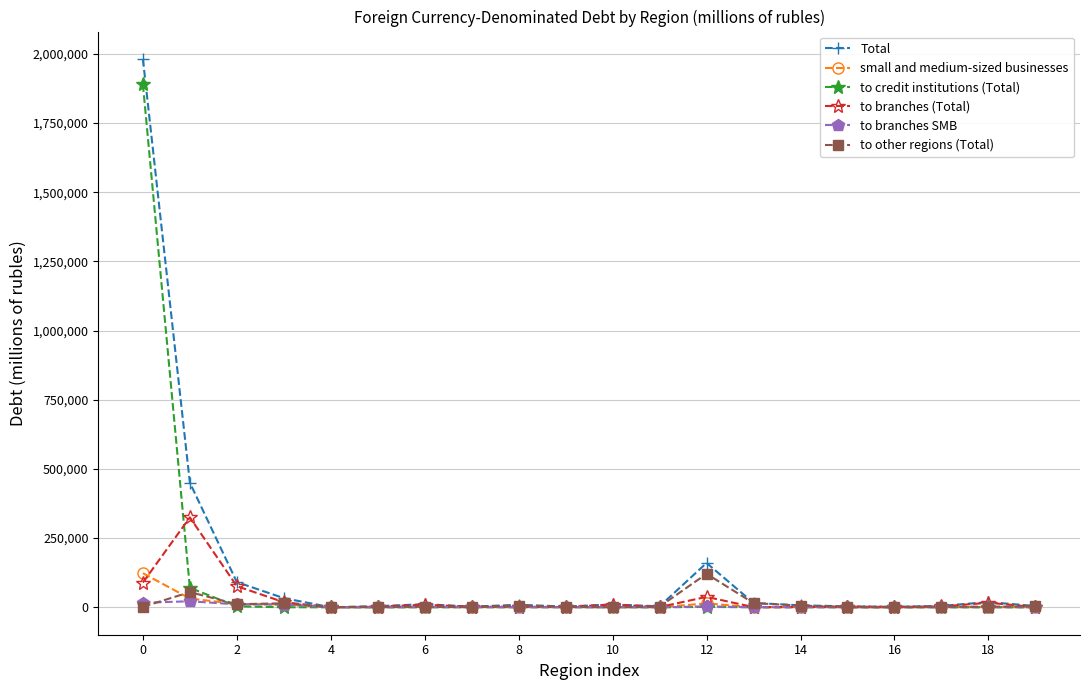

What is the maximum value shown in the chart?

1981874